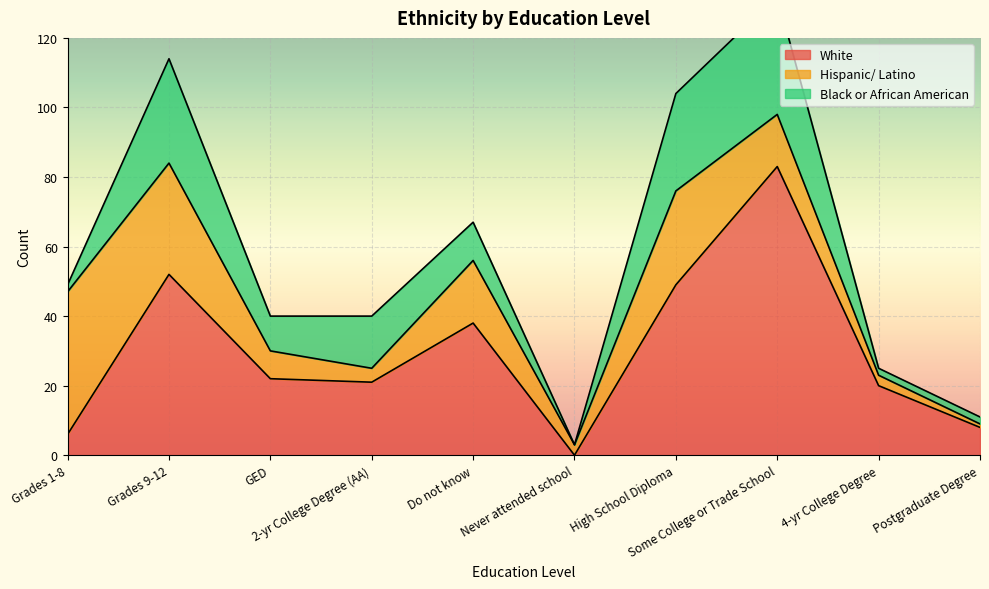

What is the label of the 9th point from the right?

Grades 9-12